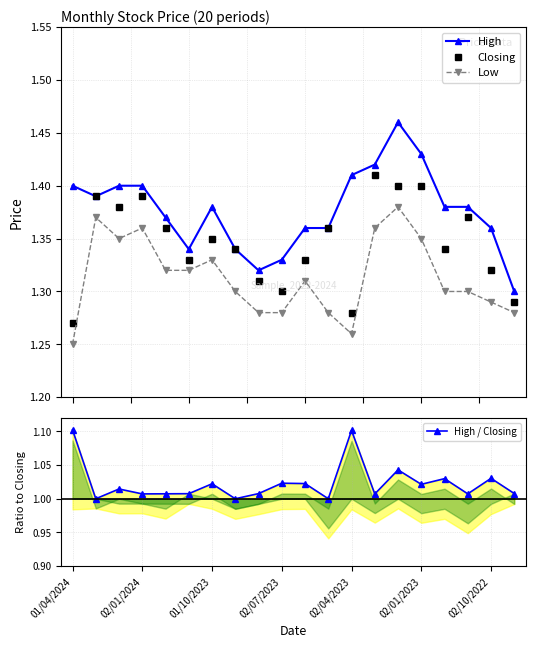

How many High values are between 1 and 2?

20